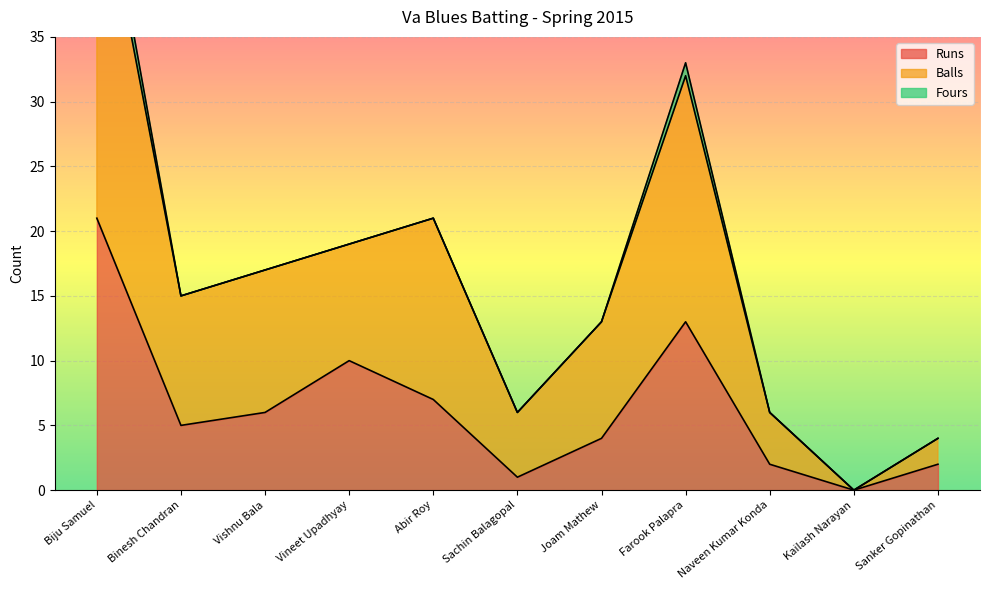

Which category has the lowest value in the Balls series?

Kailash Narayan